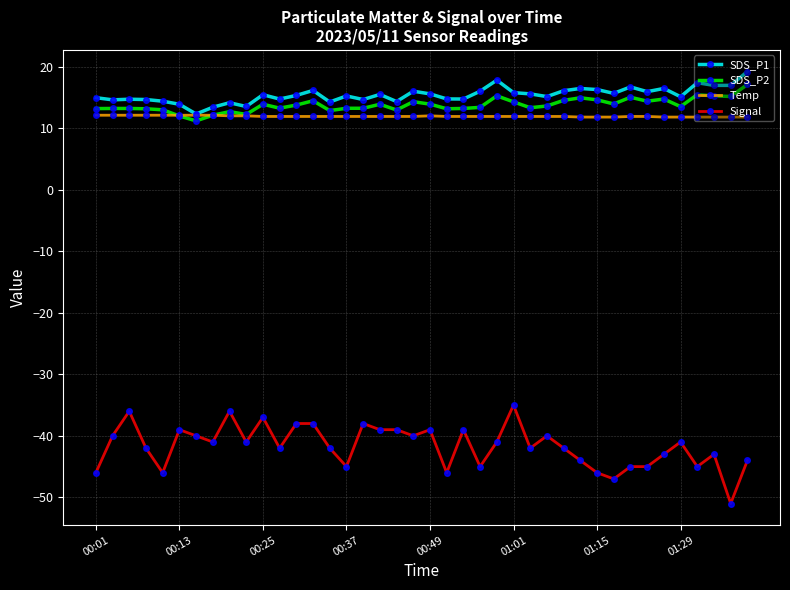

Is this an area chart (filled region under the line)?

No